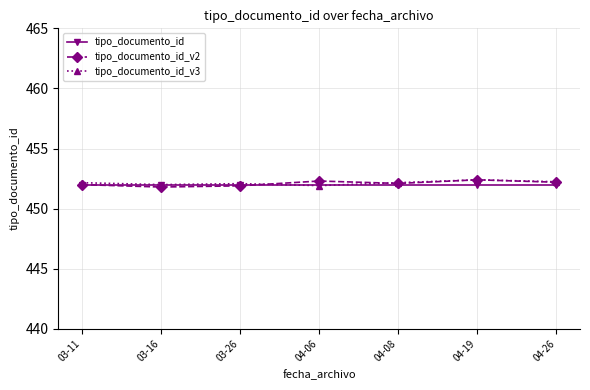

The tipo_documento_id_v2 series shows 200.2 at 04-06. True or false?

False